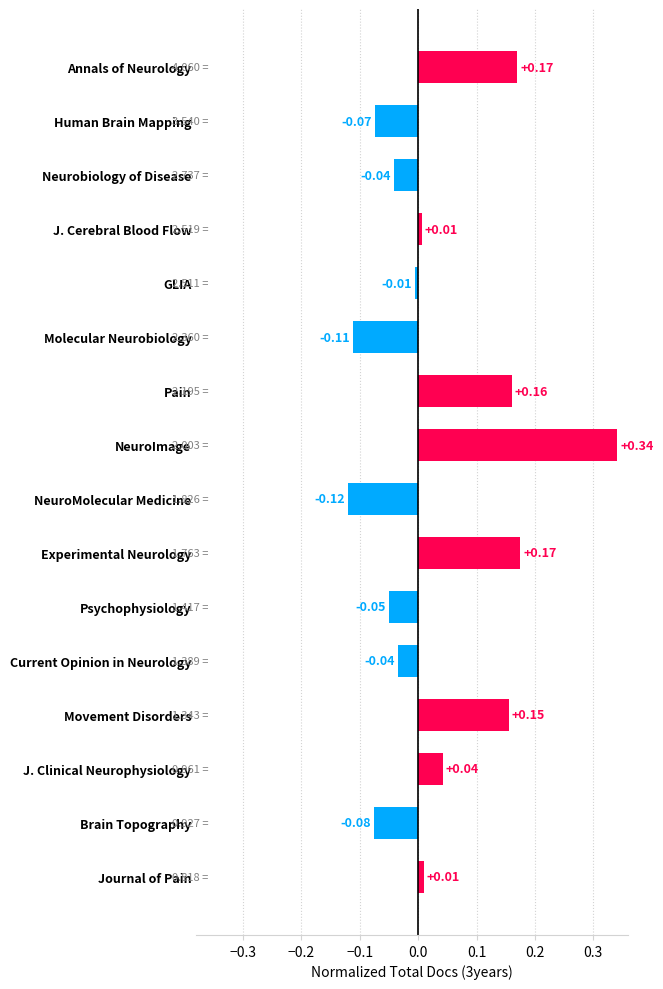

What is the difference between the maximum and minimum values?

0.5